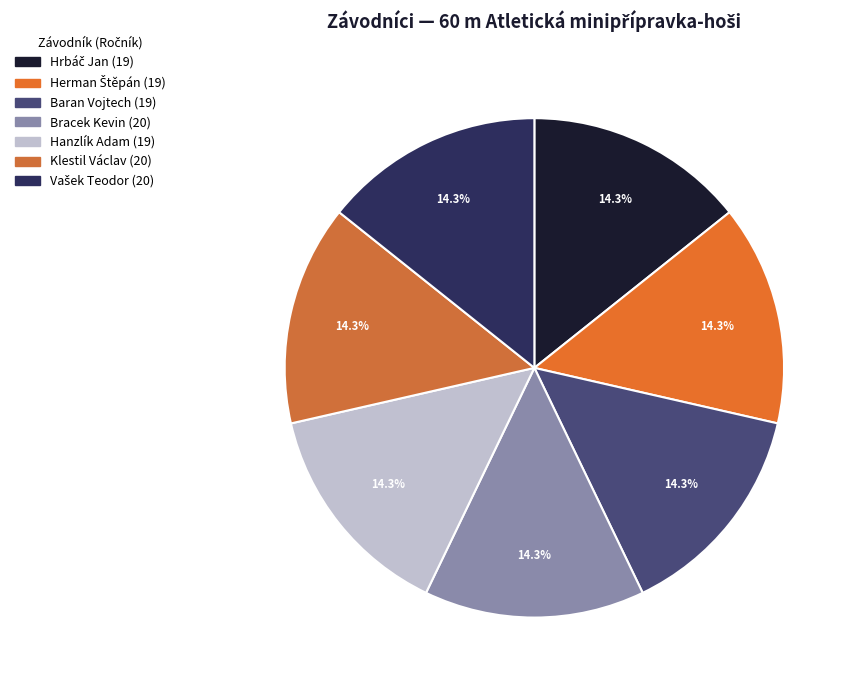

What is the ratio of the value at Hrbáč Jan to the value at Bracek Kevin?

0.9